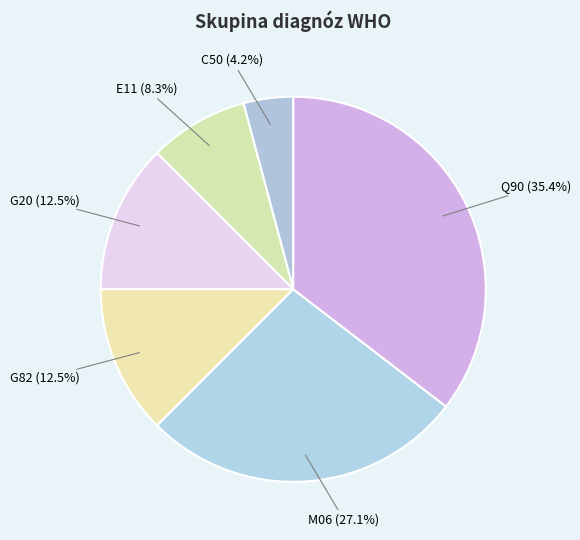

Which category has the biggest portion of the pie?

Q90